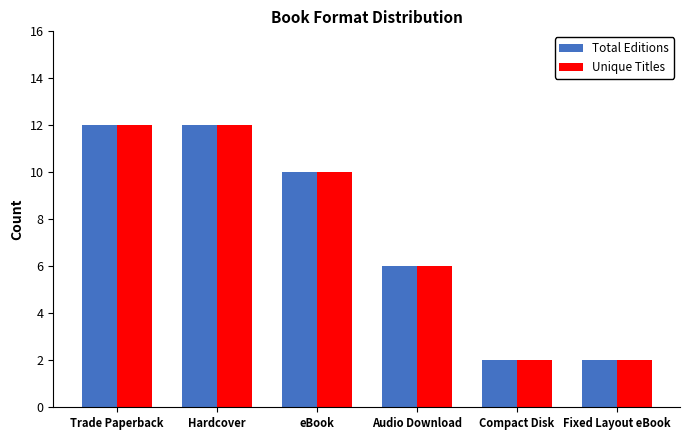

How many bars are there in total?

12